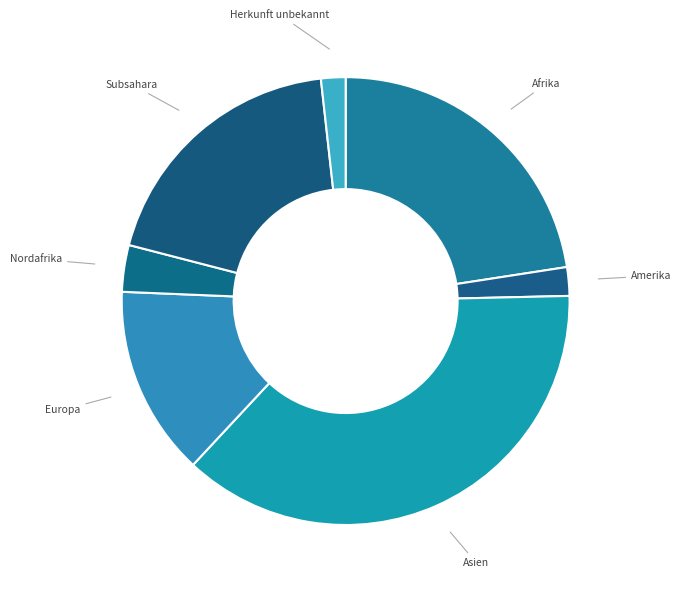

The Amerika slice represents 2% of the pie. True or false?

True